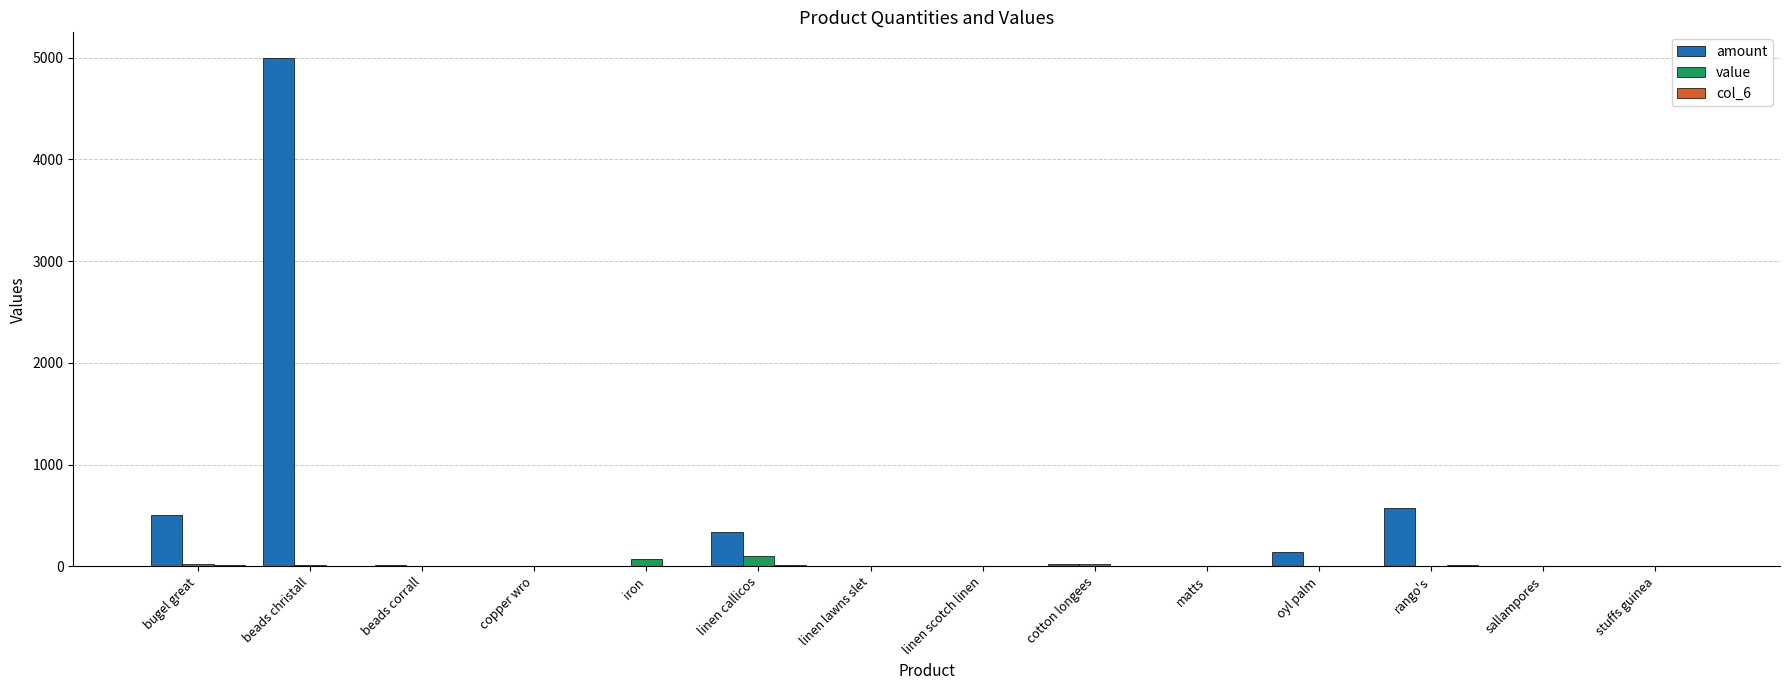

Are the bars horizontal?

No